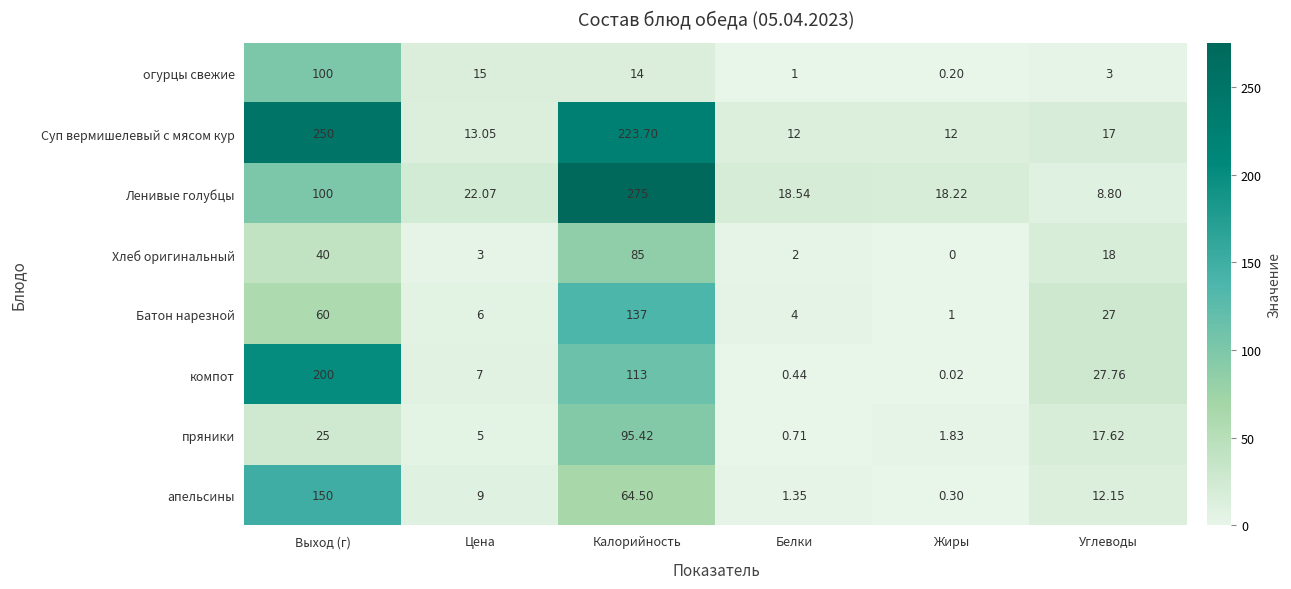

List the series in order of their peak value, lowest first.

Хлеб оригинальный, пряники, огурцы свежие, Батон нарезной, апельсины, компот, Суп вермишелевый с мясом кур, Ленивые голубцы